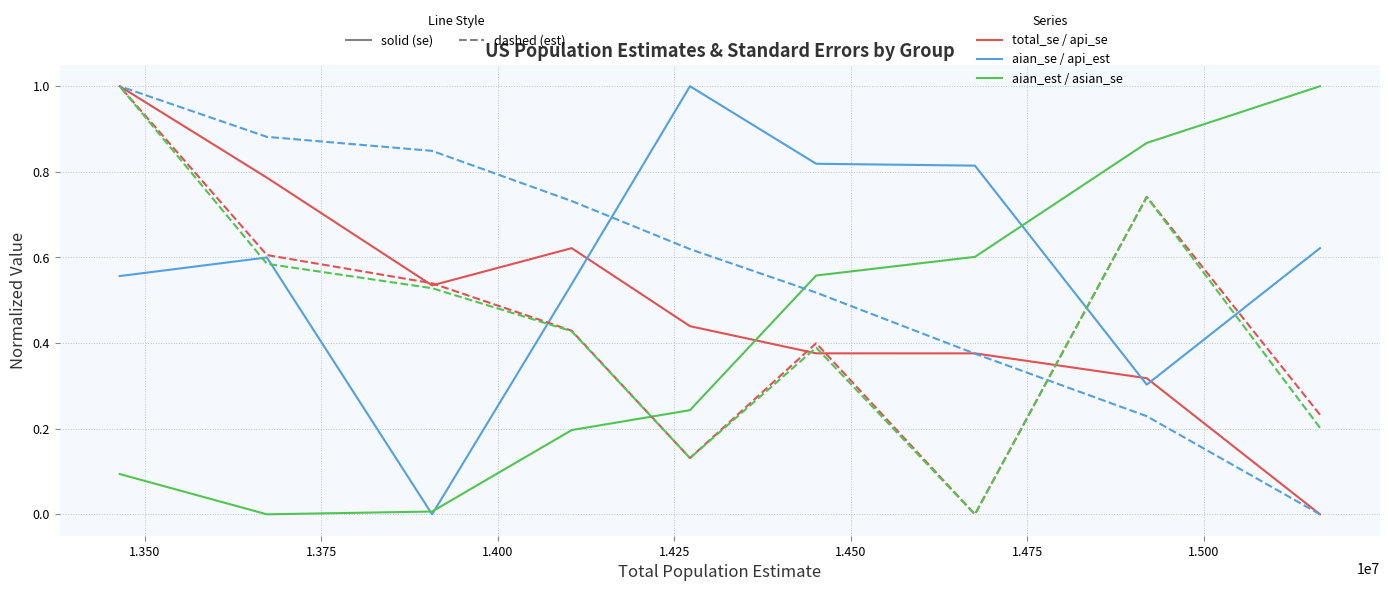

Does the chart display data point markers on the line(s)?

No